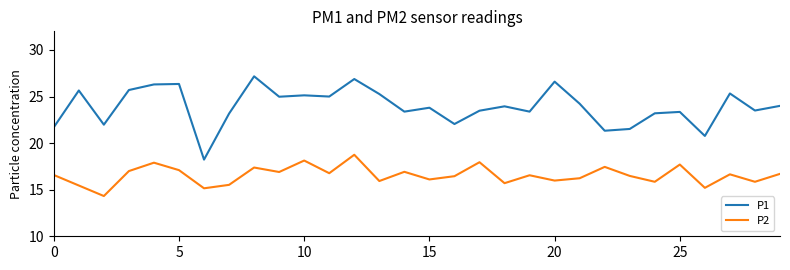

True or false: P2 and P1 intersect in this chart.

False